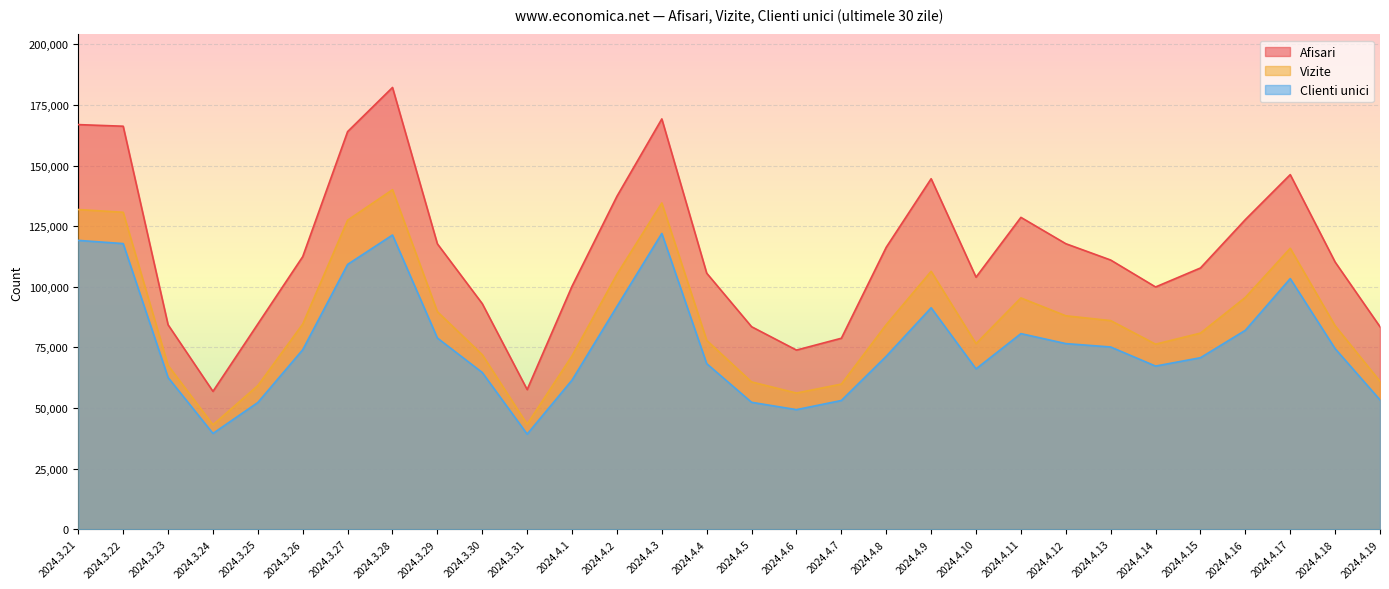

How many interior local peaks does the Vizite series have?

5